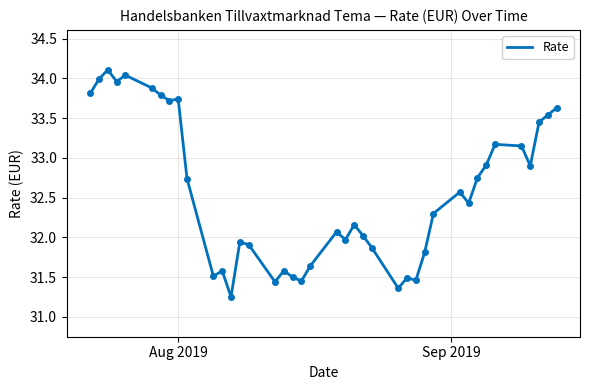

What is the greatest value displayed?

34.1